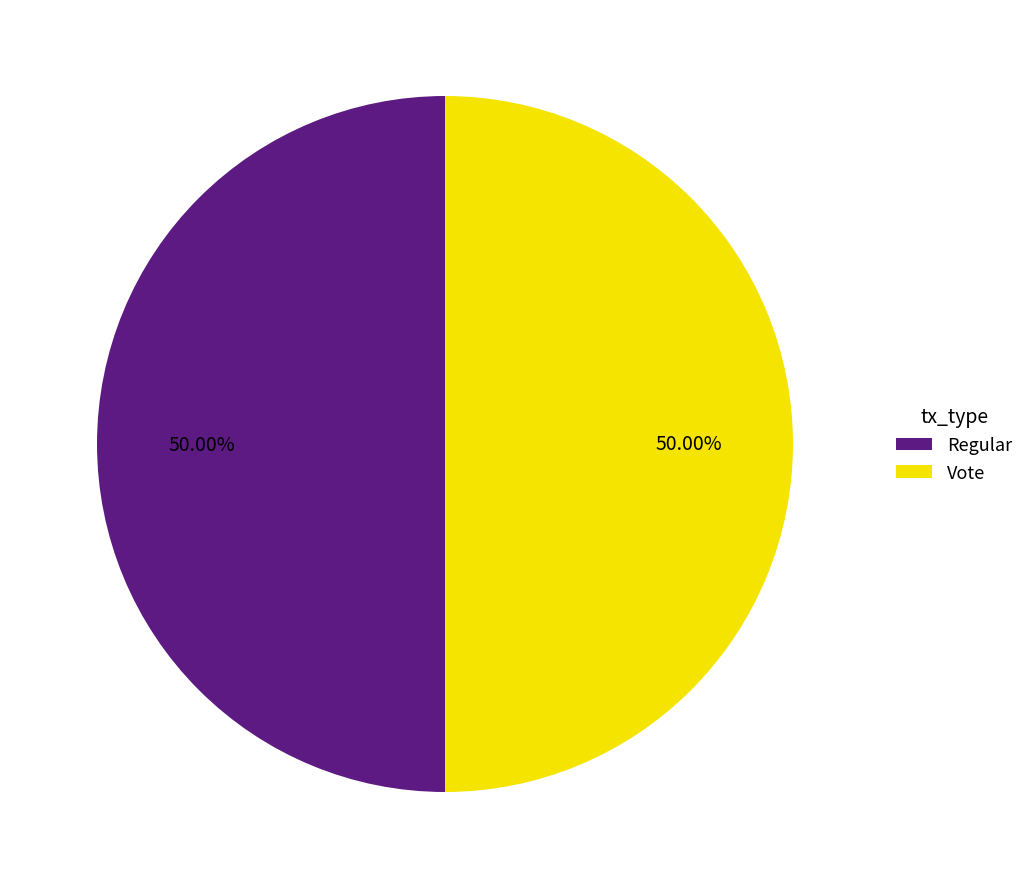

Is the sum of Vote and Regular greater than half?

Yes